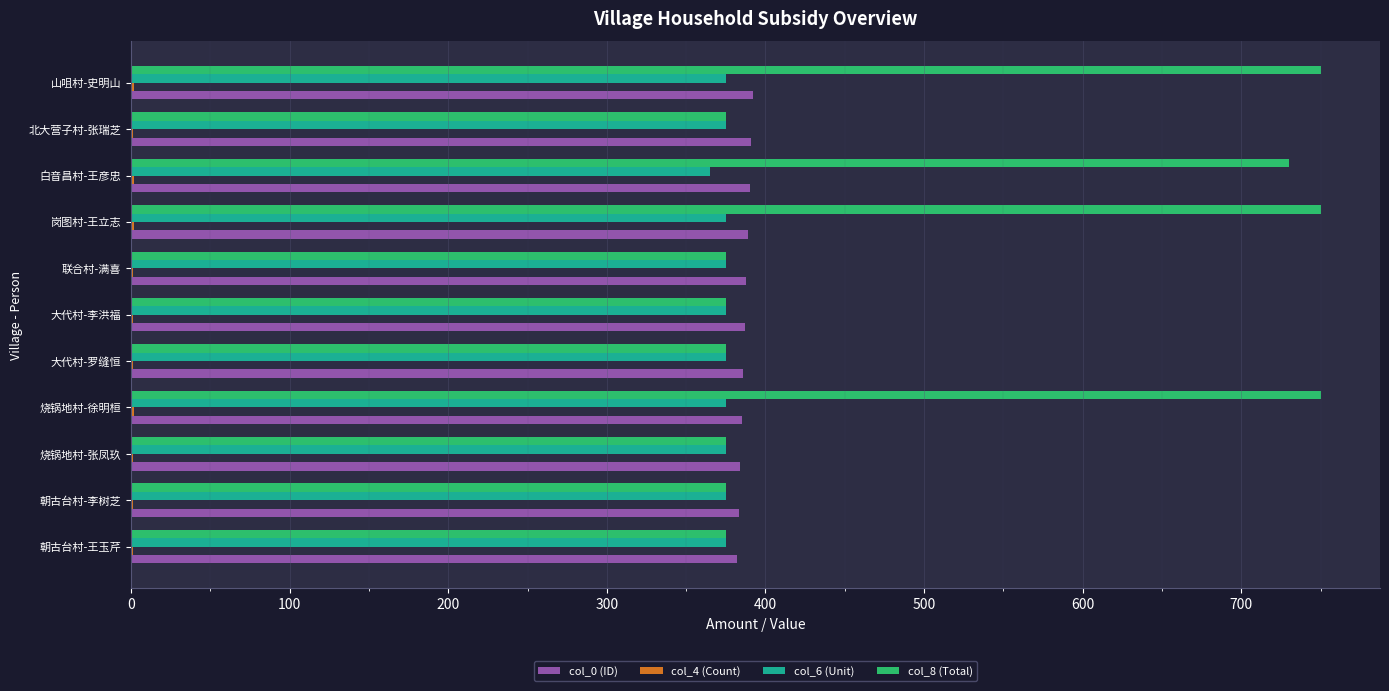

How many distinct data groups are displayed?

4